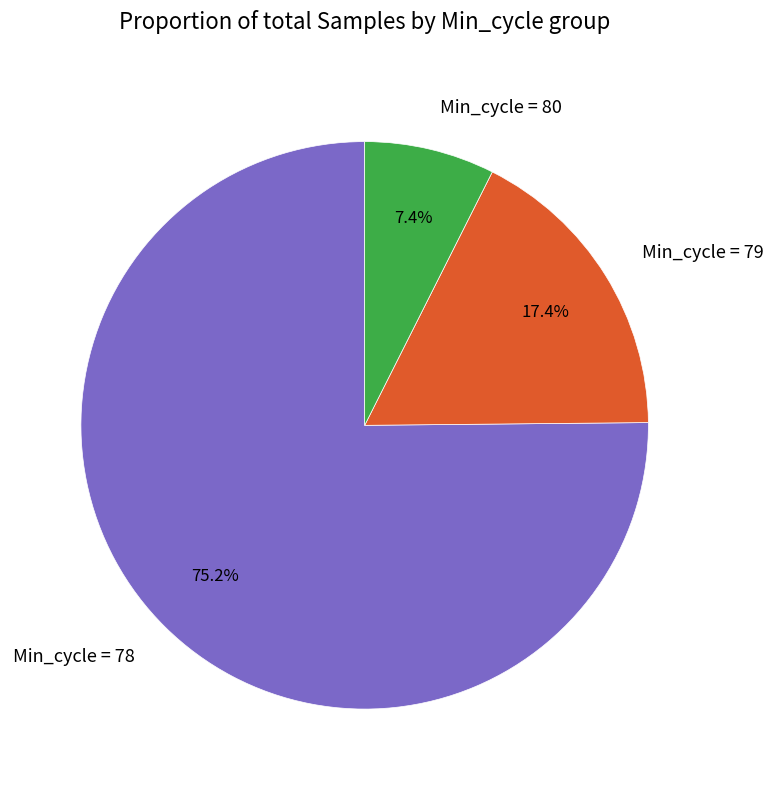

Between Min_cycle = 78 and Min_cycle = 79, which is larger?

Min_cycle = 78